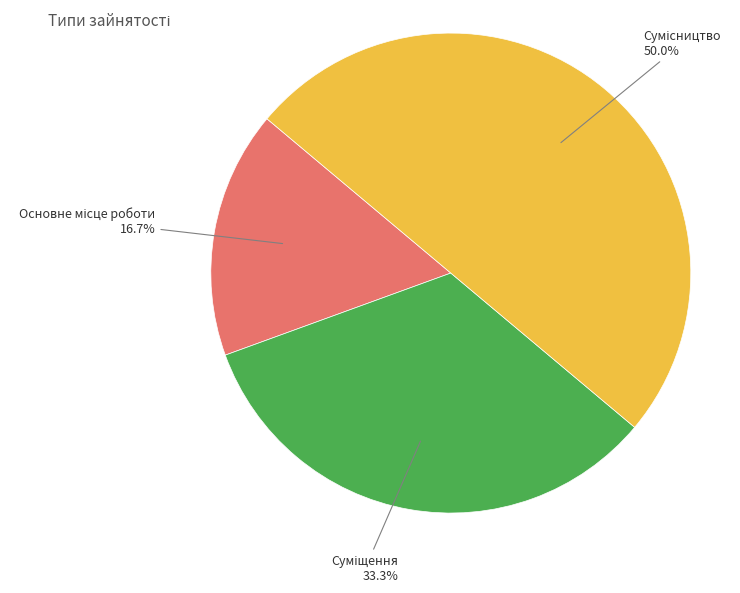

To the nearest percent, what is the average slice percentage?

33%